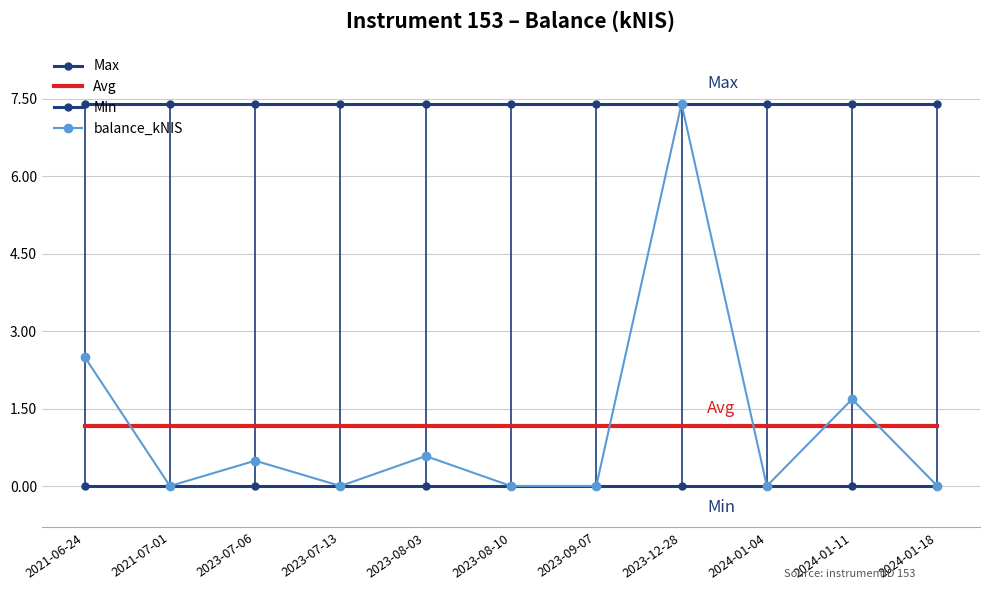

Rank the series at 2023-08-03 from highest to lowest value.

Max, Avg, balance_kNIS, Min